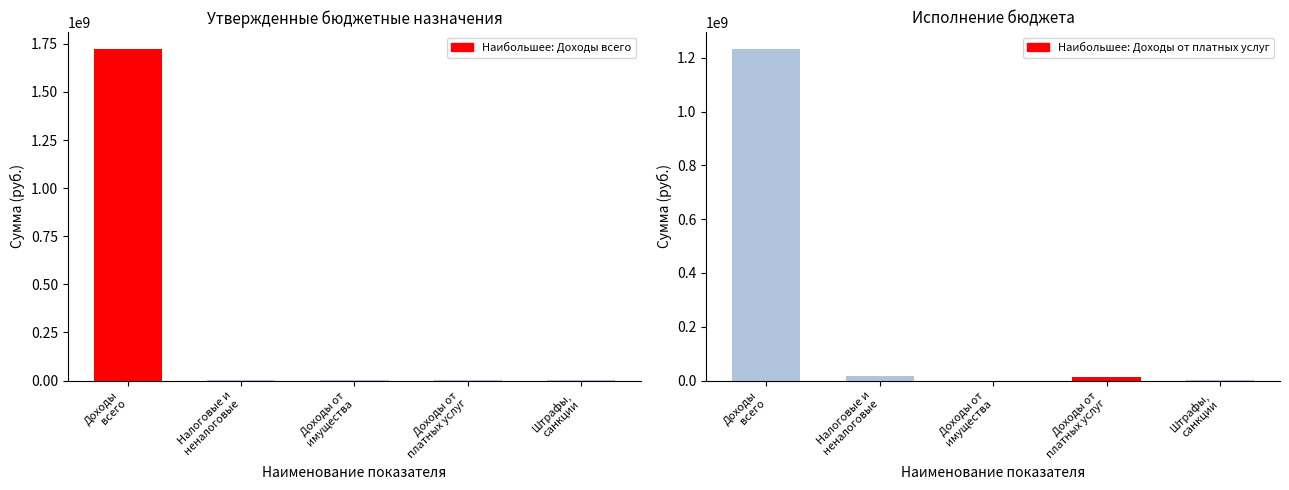

Where does the Утверждено series first go above 1433084?

Доходы
всего